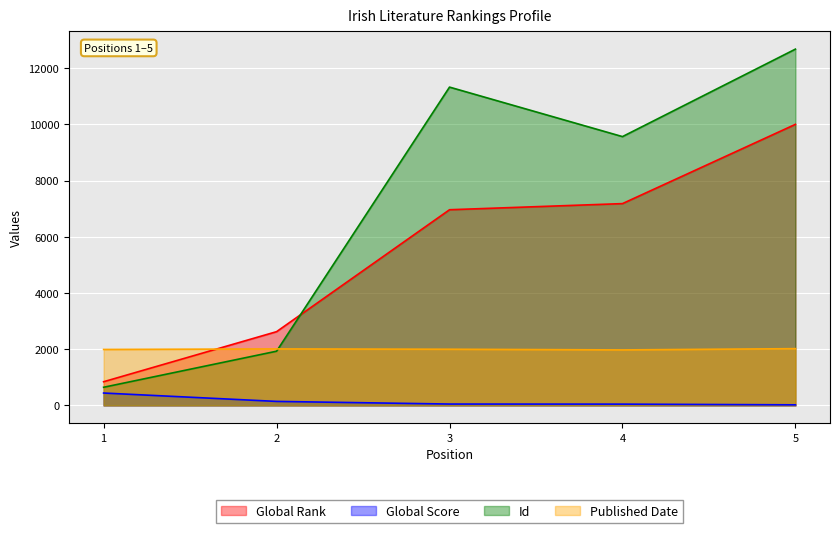

Reading left to right, what are all the values shown in this chart?

Global Rank: 1=842	2=2623	3=6961	4=7179	5=9999
Global Score: 1=440	2=142	3=48	4=45	5=20
Id: 1=645	2=1928	3=11324	4=9563	5=12675
Published Date: 1=1990	2=2009	3=1998	4=1974	5=2019